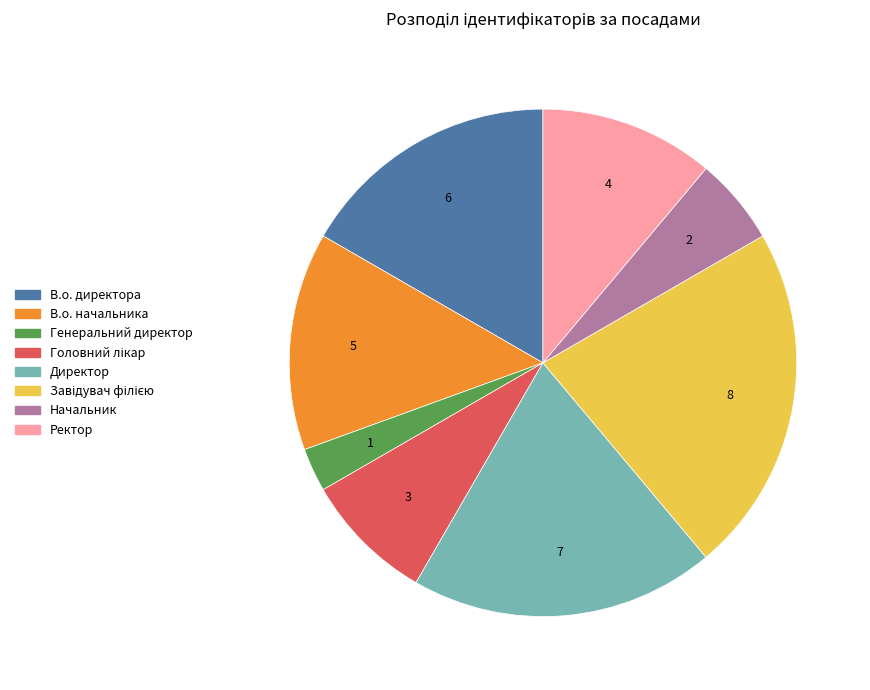

What is the ratio of the value at В.о. директора to the value at В.о. начальника?

1.2